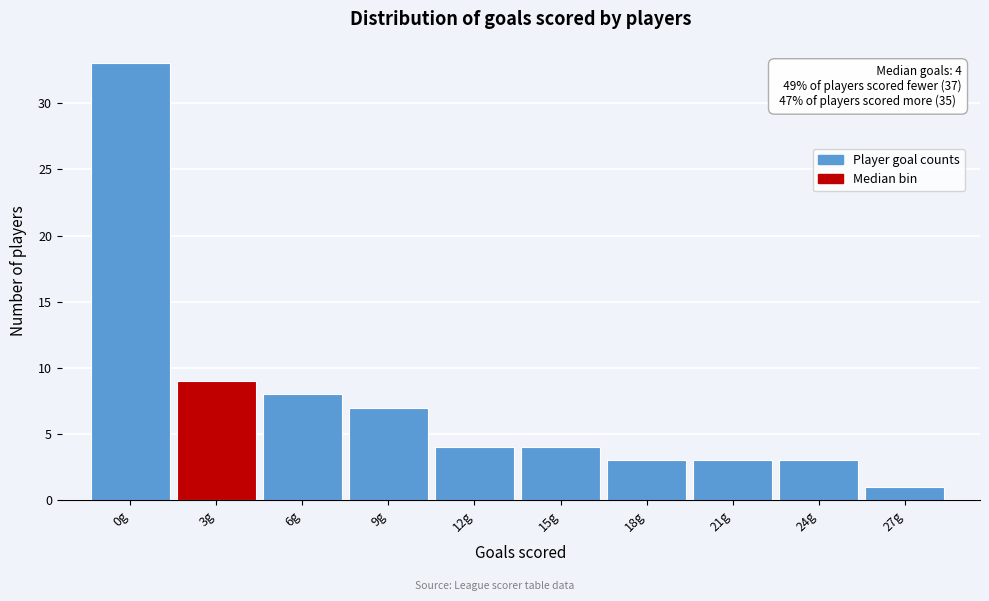

Reading left to right, what are all the values shown in this chart?

33	9	8	7	4	4	3	3	3	1